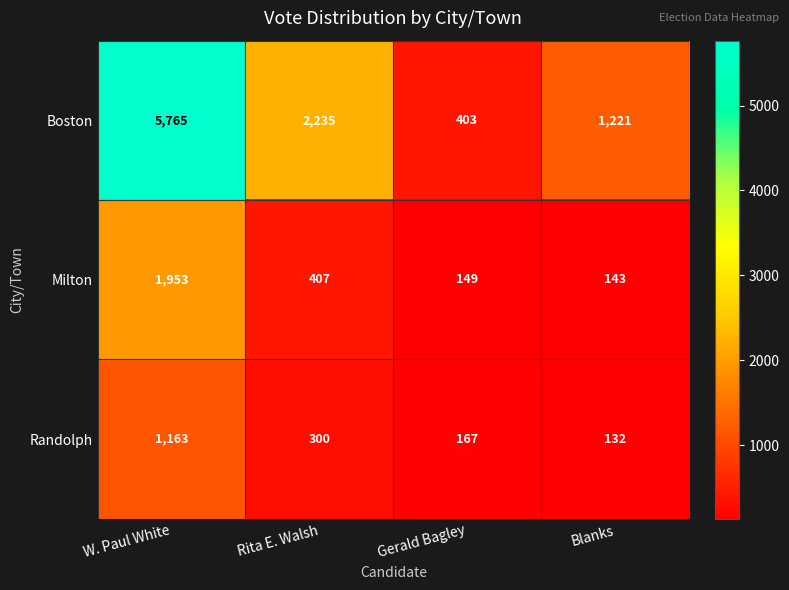

What is the difference between the maximum and second lowest values in the Boston series?

4544